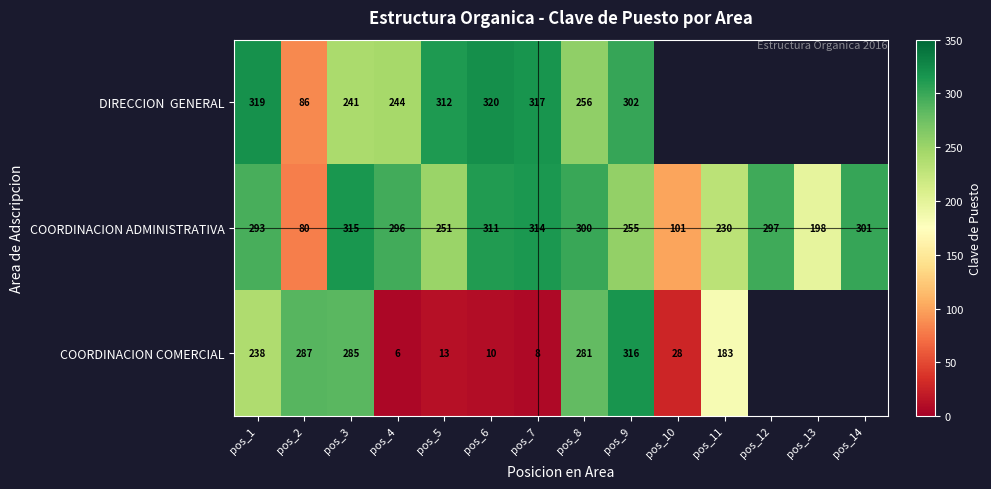

At which category is the sum across all series the highest?

pos_9